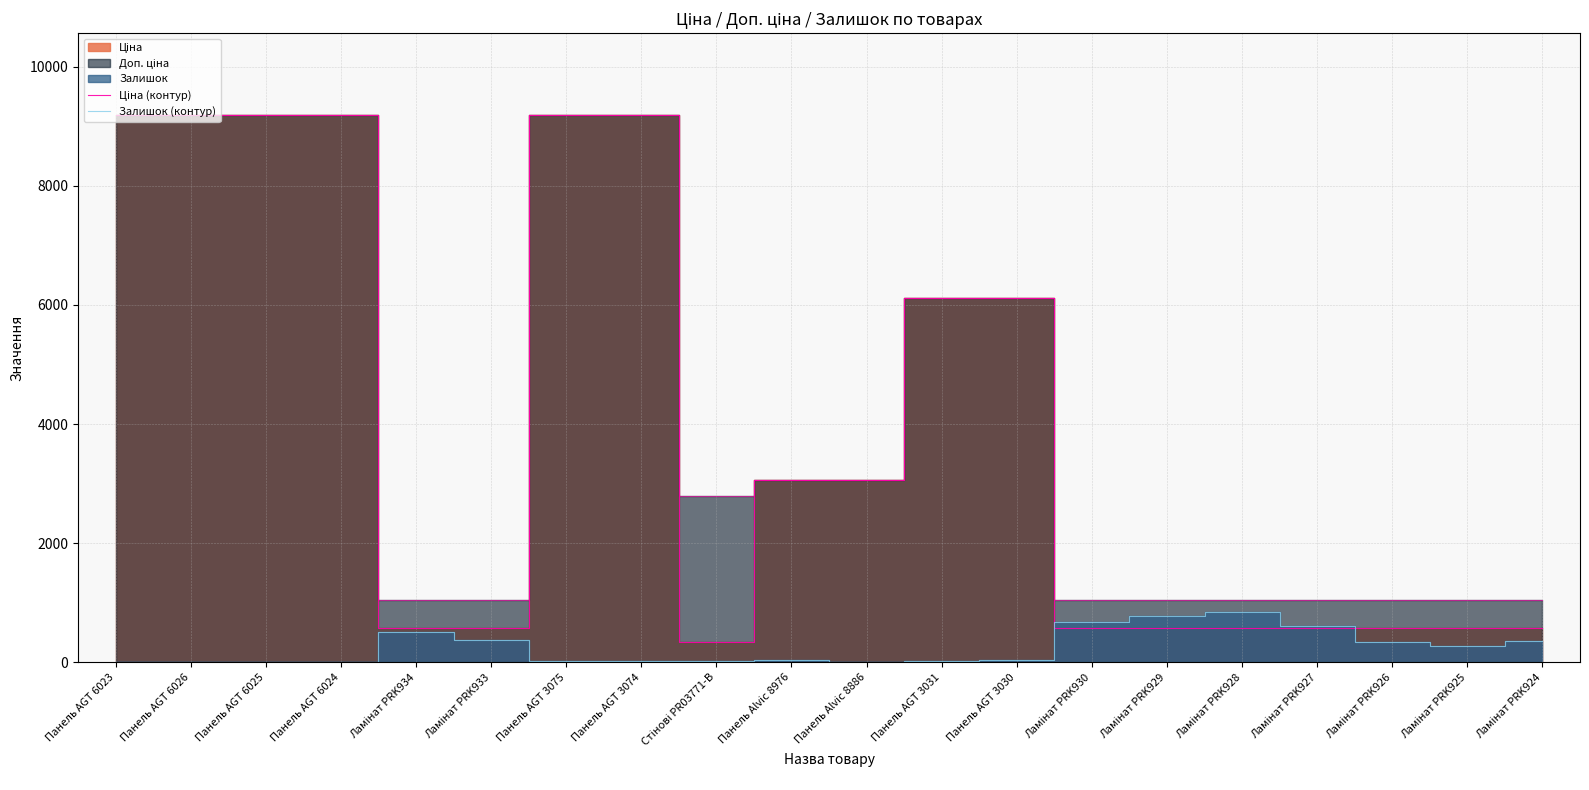

Which category has the highest value across all series?

Панель AGT 6023